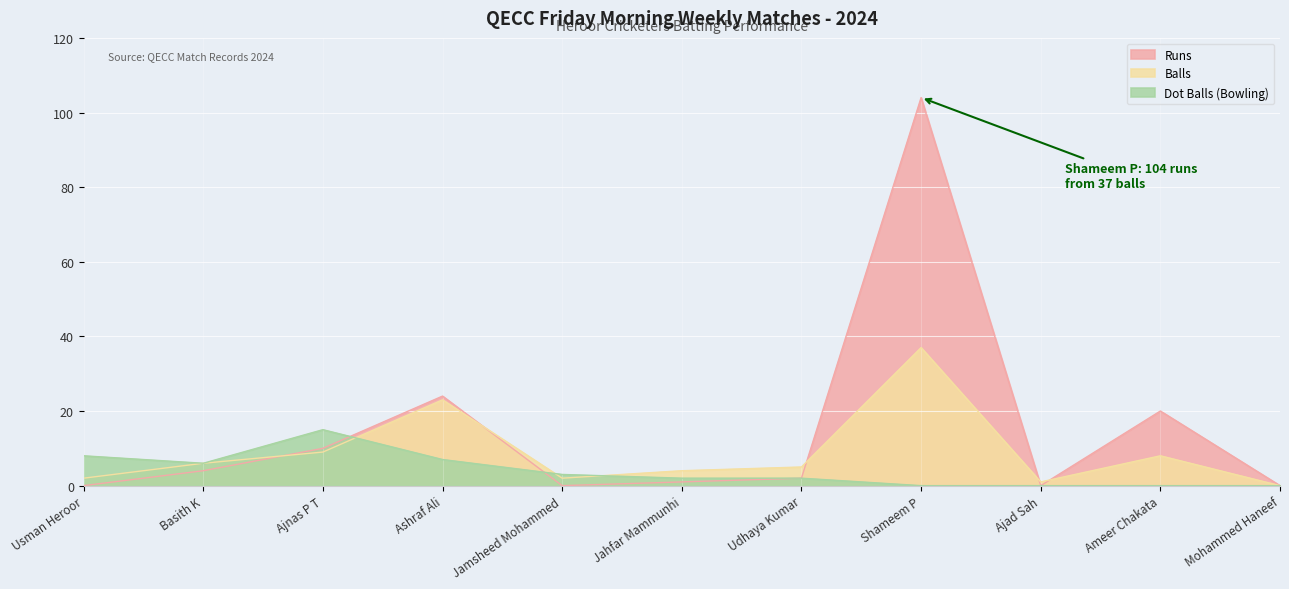

What are all the series names shown in the legend?

Runs, Balls, Dot Balls (Bowling)